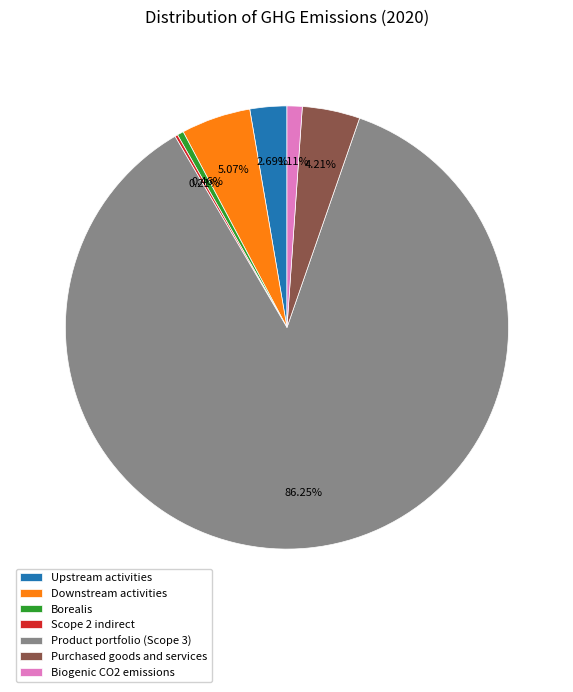

Is it true that Upstream activities is 3% of the pie?

True